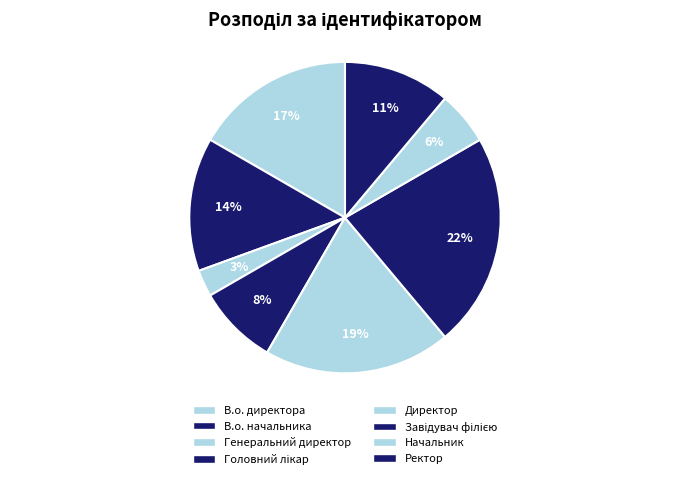

Which has a higher value, В.о. начальника or Завідувач філією?

Завідувач філією